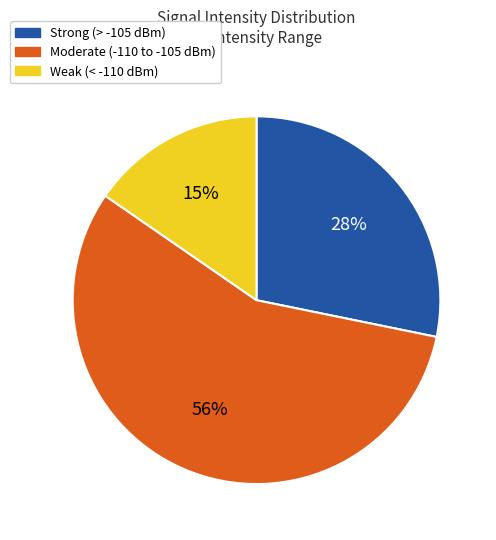

Is it true that Weak (< -110 dBm) is 15% of the pie?

True